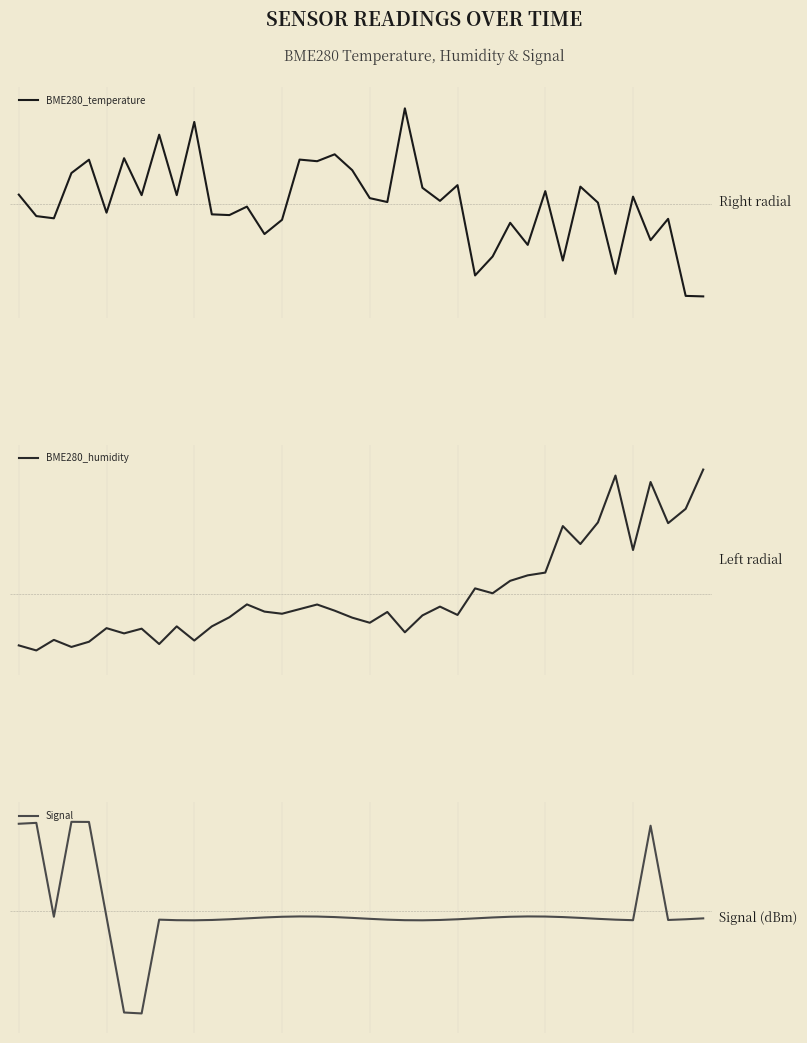

True or false: BME280_humidity and Signal cross at least once.

False